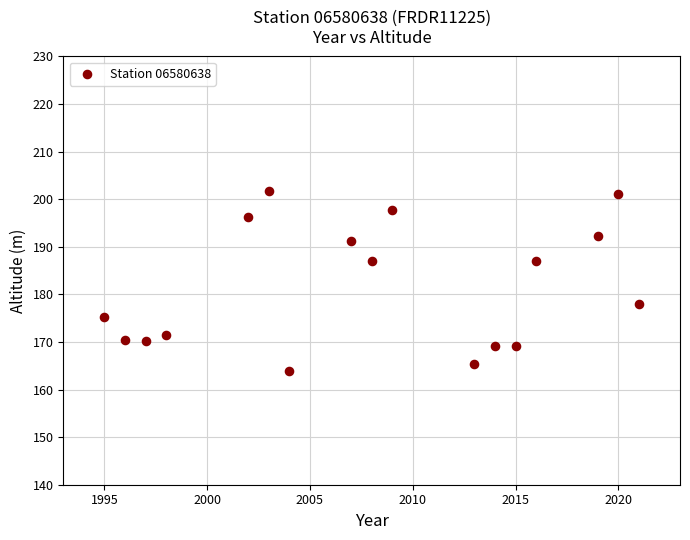

What is the range of Y values (max minus min)?

38.0